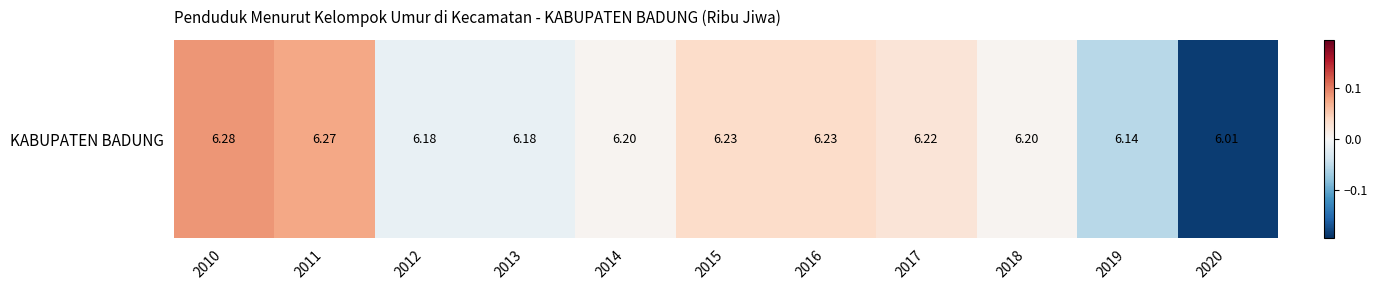

How many values are below 0?

4